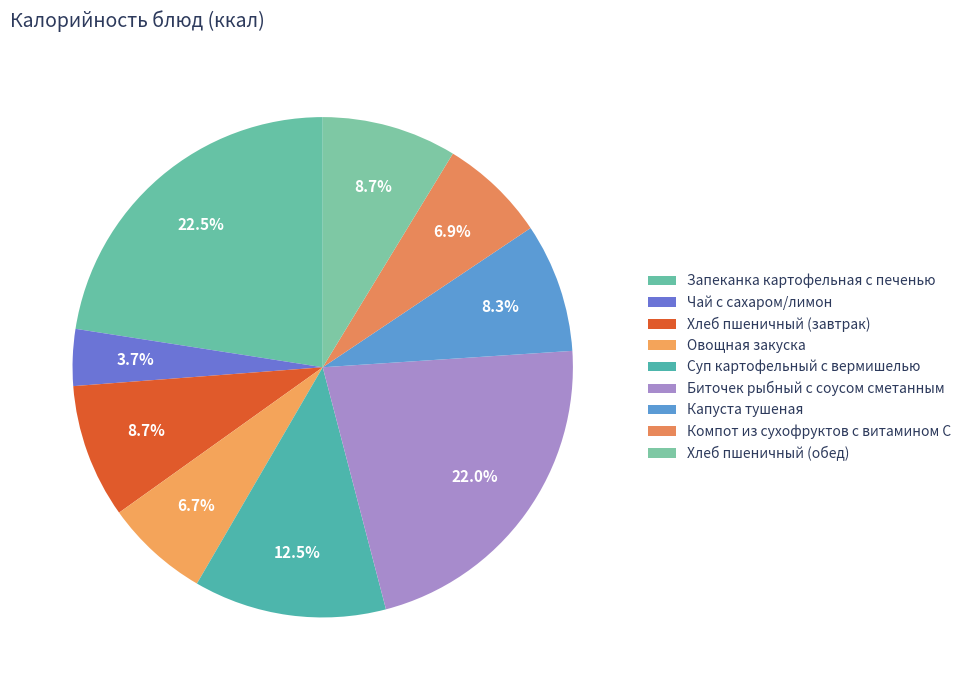

True or false: Капуста тушеная accounts for 8% of the total.

True